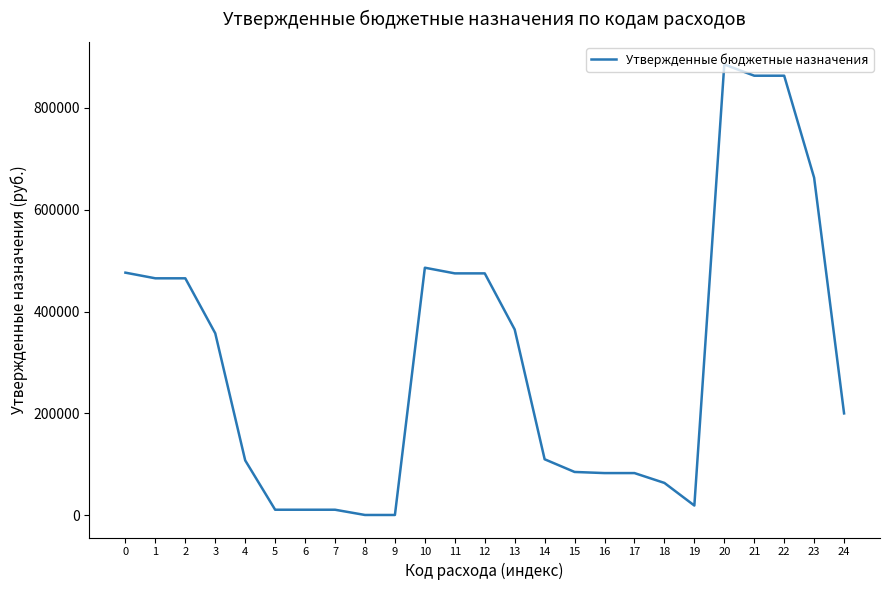

Which label corresponds to the largest value in the chart?

20